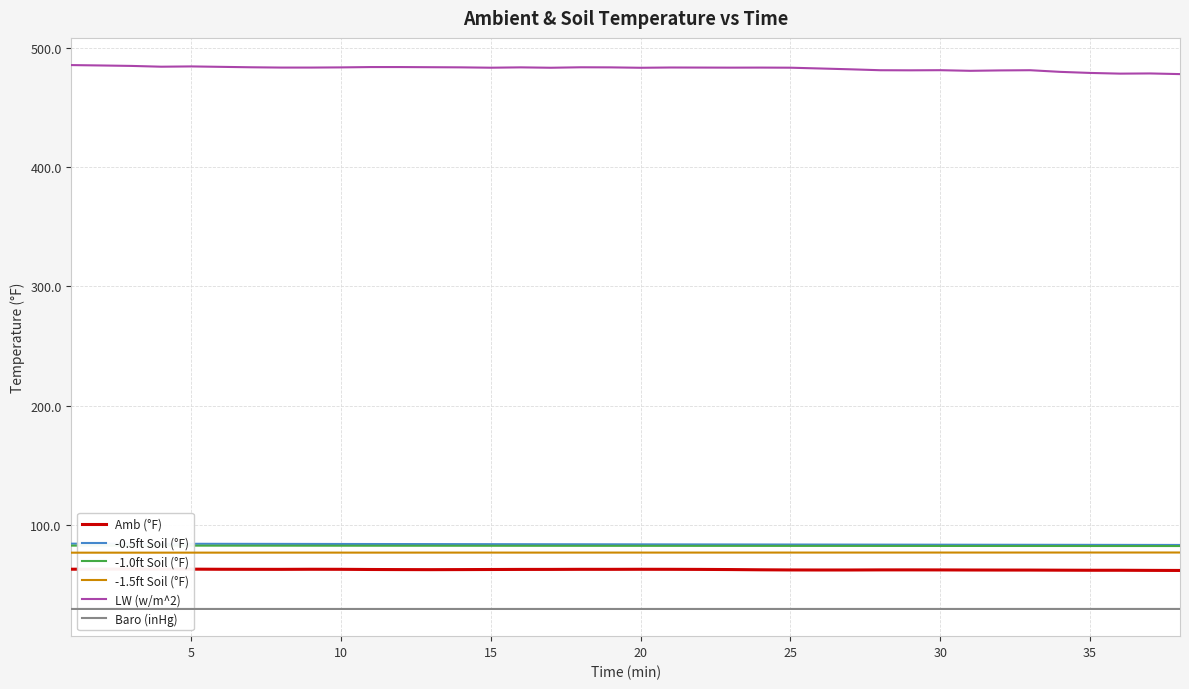

What is the approximate value of Baro (inHg) at 35?

29.8